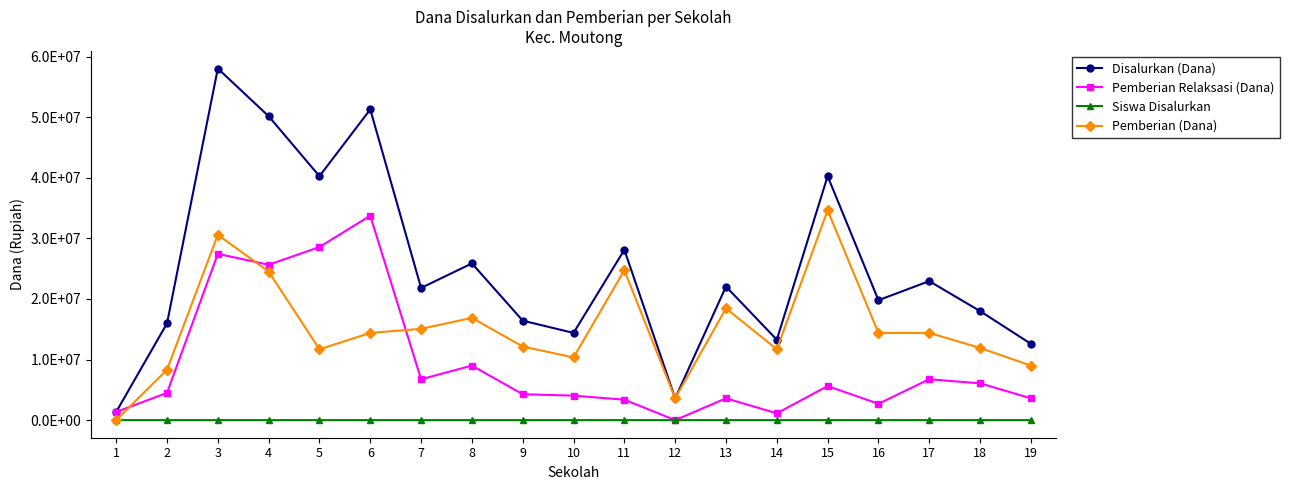

True or false: Disalurkan (Dana) and Pemberian (Dana) intersect in this chart.

False